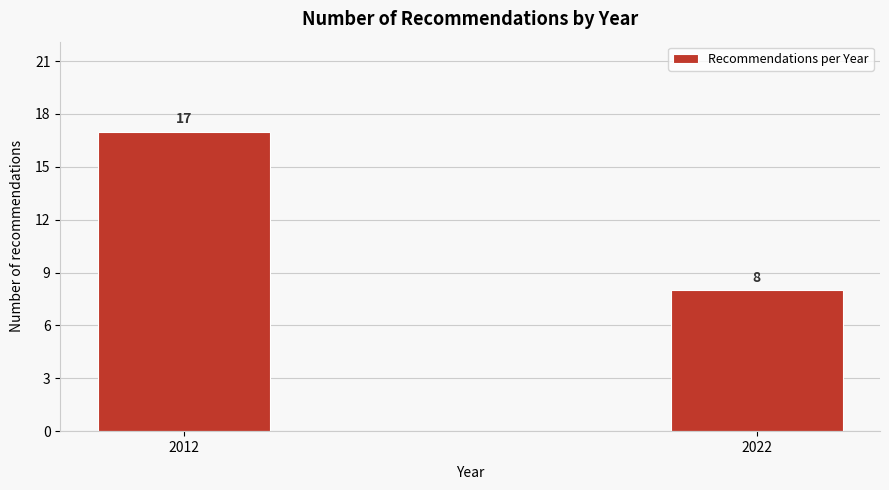

Reading left to right, transcribe all the data shown in this chart.

17	8